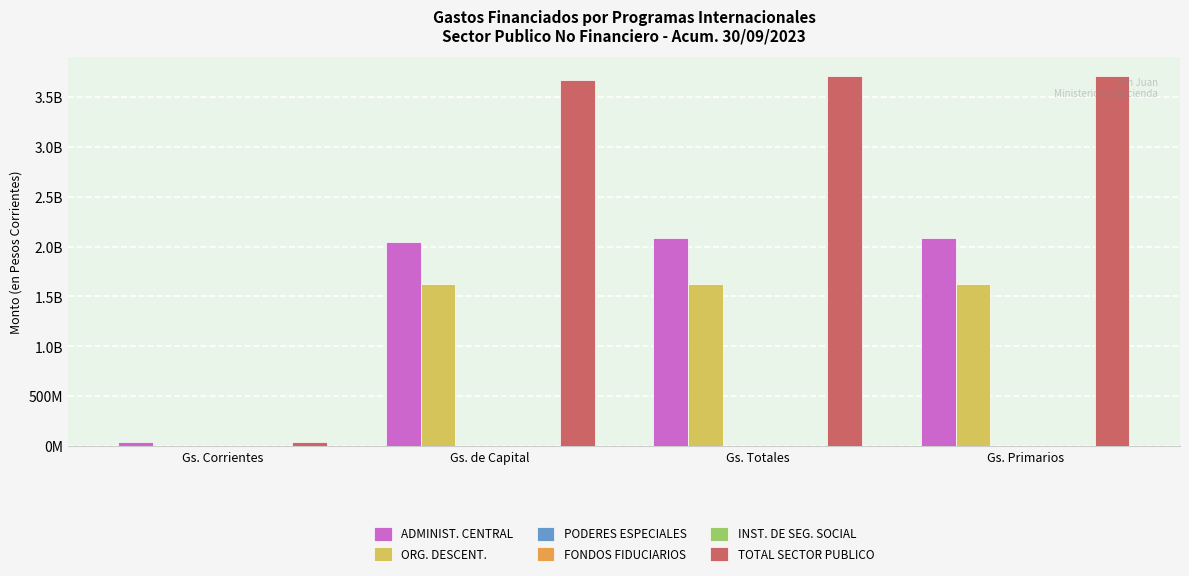

At how many categories does at least one series exceed 2548909677?

3